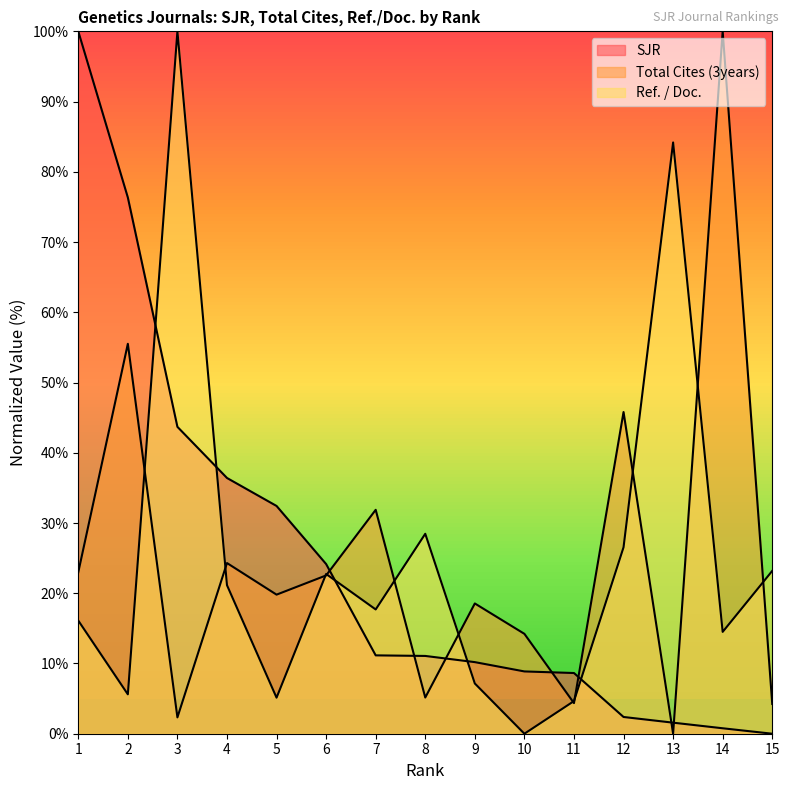

What is the sum of all Ref. / Doc. values?

377.1